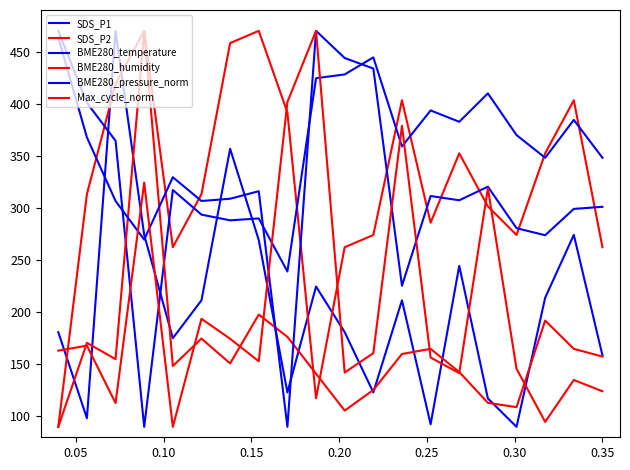

Which series ends up on top after the final intersection of SDS_P1 and BME280_humidity?

SDS_P1